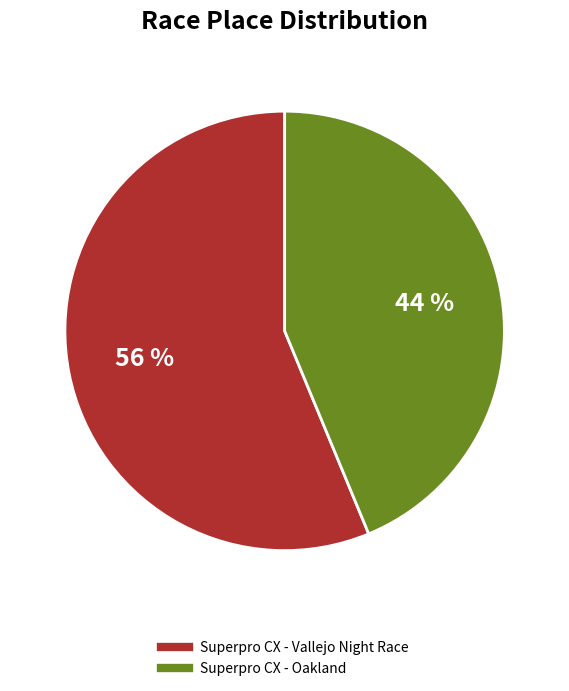

To the nearest percent, what percentage of the pie is Superpro CX - Oakland?

44%